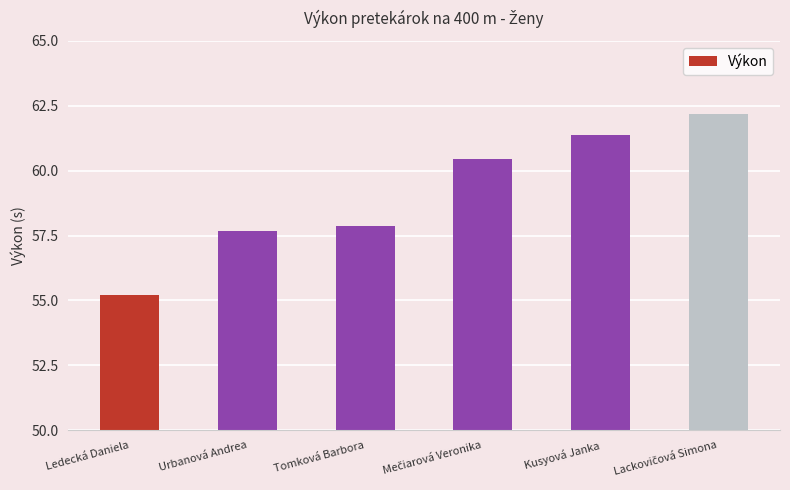

Which has a higher value, Kusyová Janka or Tomková Barbora?

Kusyová Janka